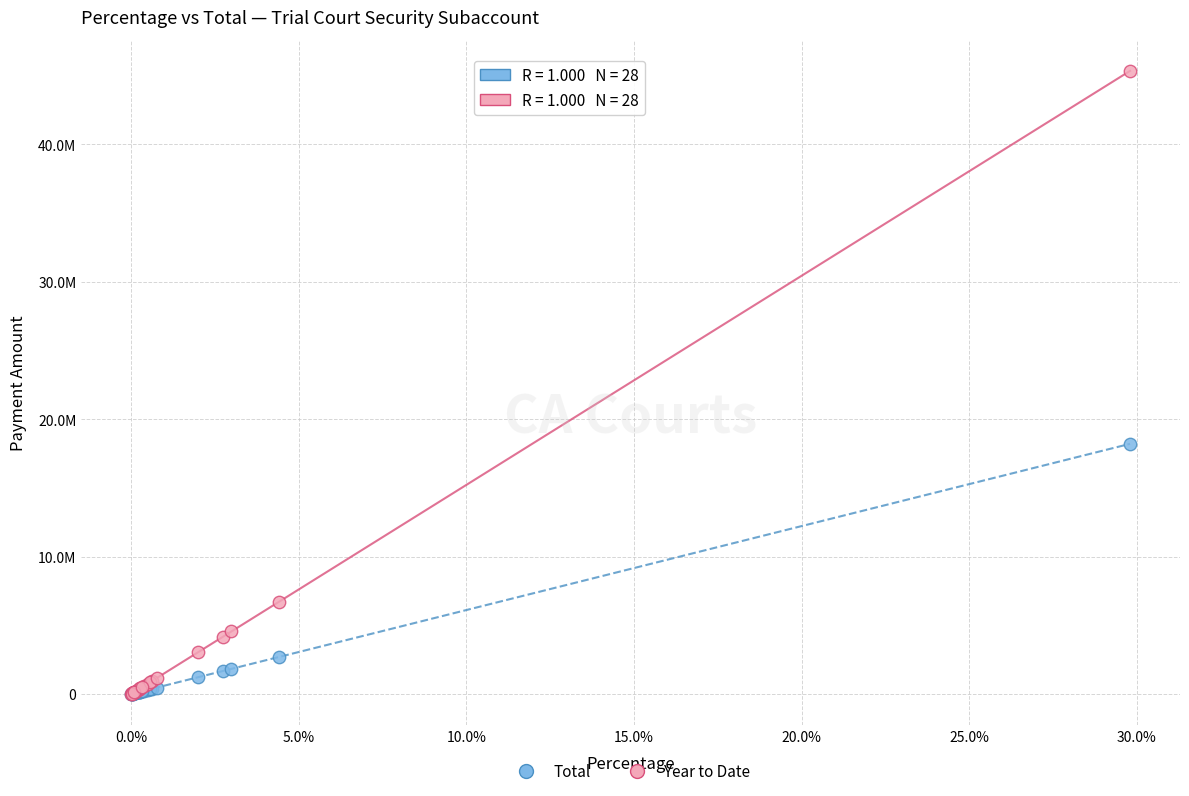

What are all the series names shown in the legend?

Total, Year to Date